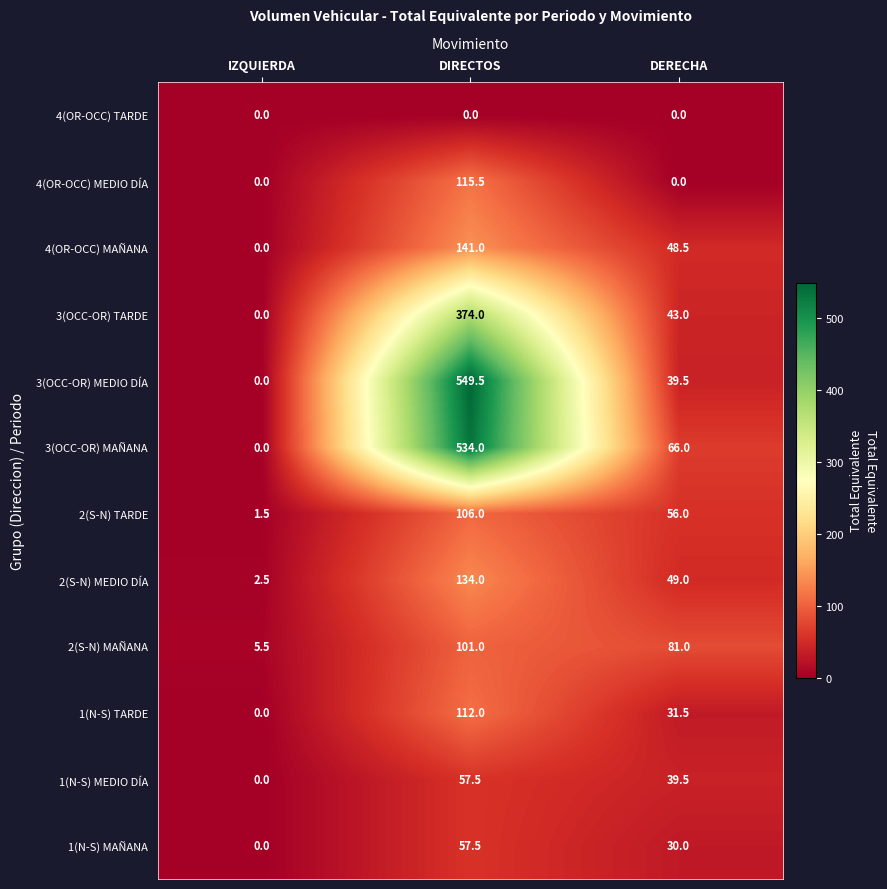

List the labels in order of 3(OCC-OR) MEDIO DÍA value, largest first.

DIRECTOS, DERECHA, IZQUIERDA